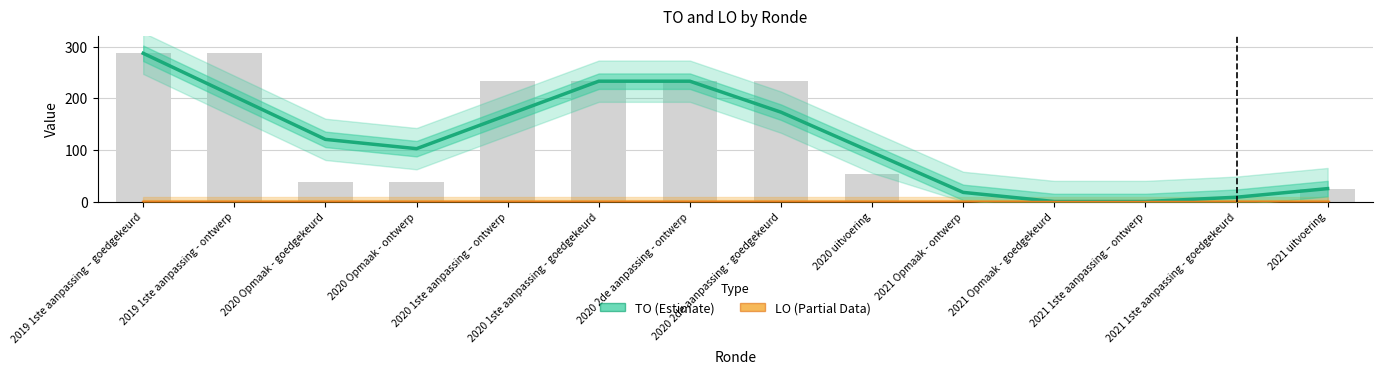

How many values in the TO (Estimate) series exceed 120?

7